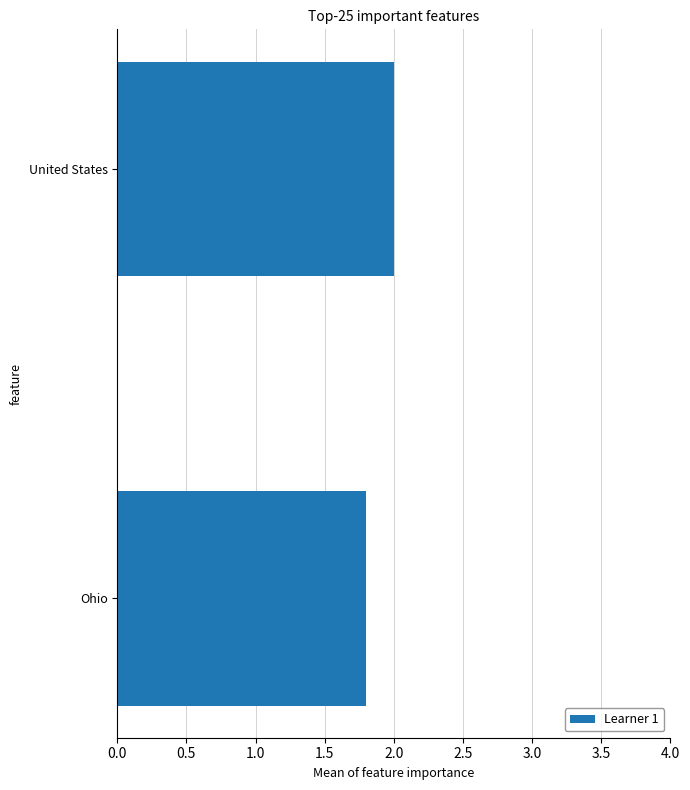

Reading top to bottom, list all the values displayed in this chart.

2.0	1.8